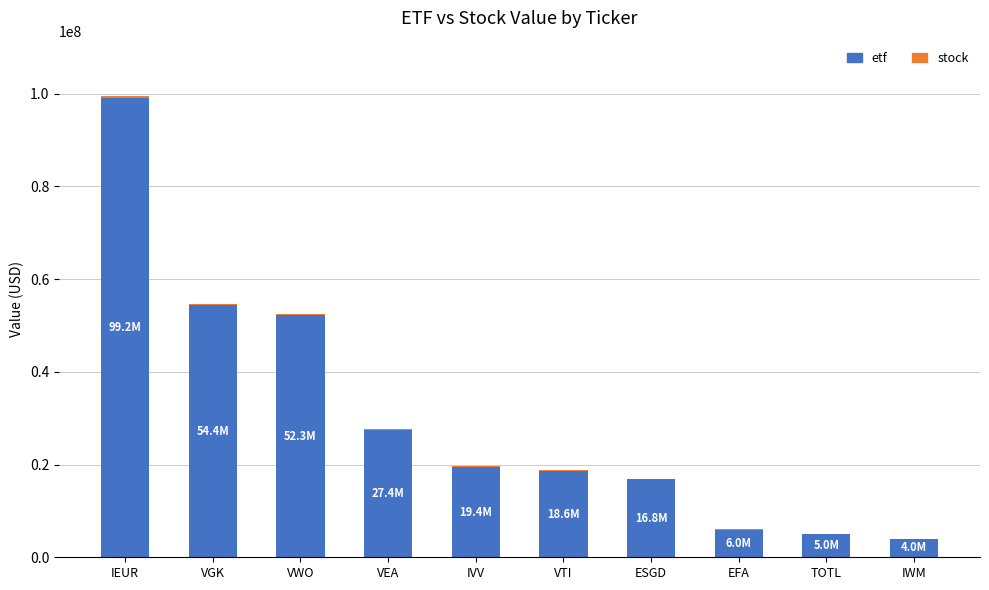

True or false: etf has a value of 54370000 at VGK.

True